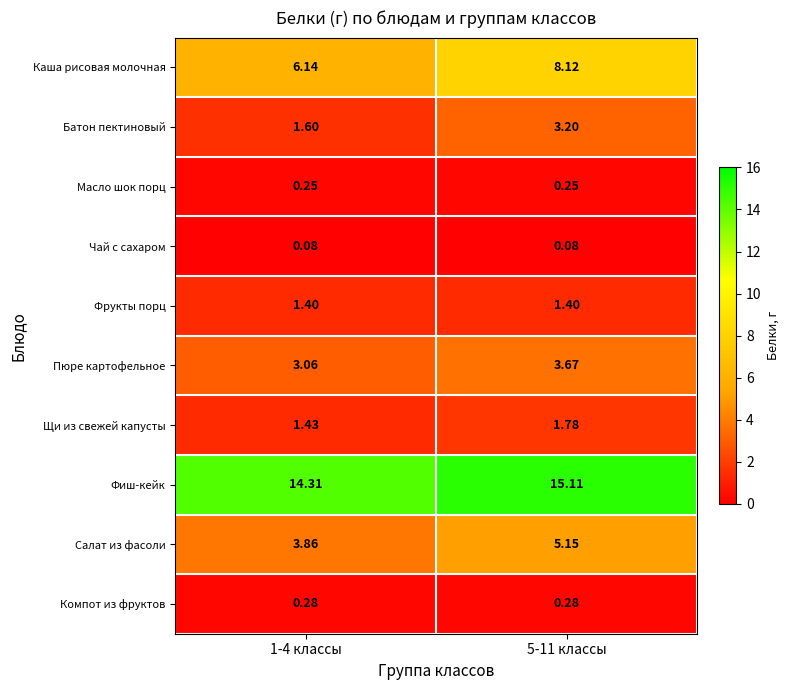

Between 1-4 классы and 5-11 классы, which series saw the biggest shift?

Каша рисовая молочная